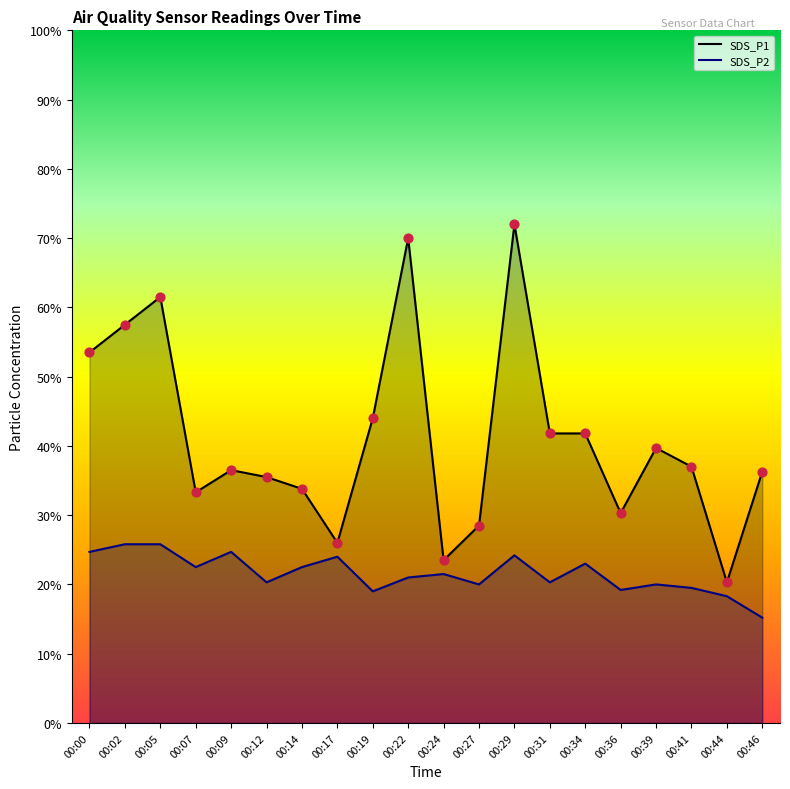

Is the value of SDS_P1 at 00:36 greater than the value of SDS_P2 at 00:12?

Yes